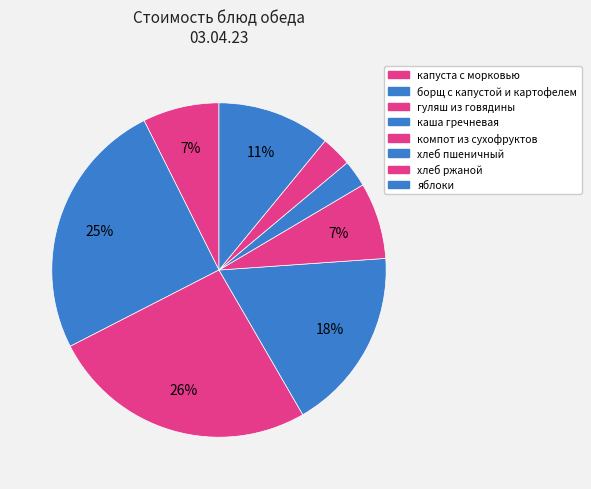

Rank the categories by value from highest to lowest.

гуляш из говядины, борщ с капустой и картофелем, каша гречневая, яблоки, капуста с морковью, компот из сухофруктов, хлеб ржаной, хлеб пшеничный